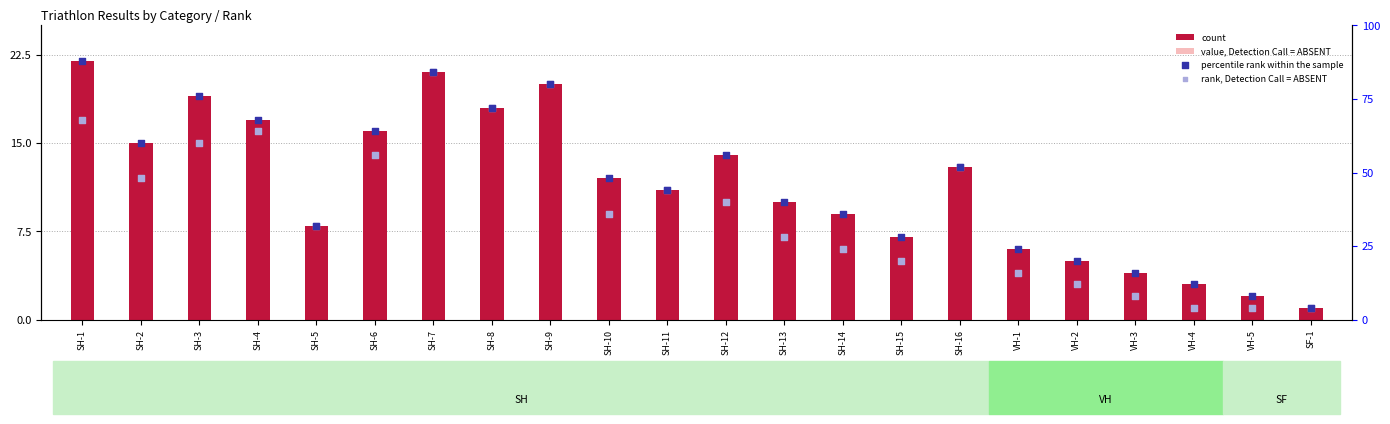

Is the value of percentile rank within the sample at SH-2 greater than the value of rank, Detection Call = ABSENT at SH-13?

Yes